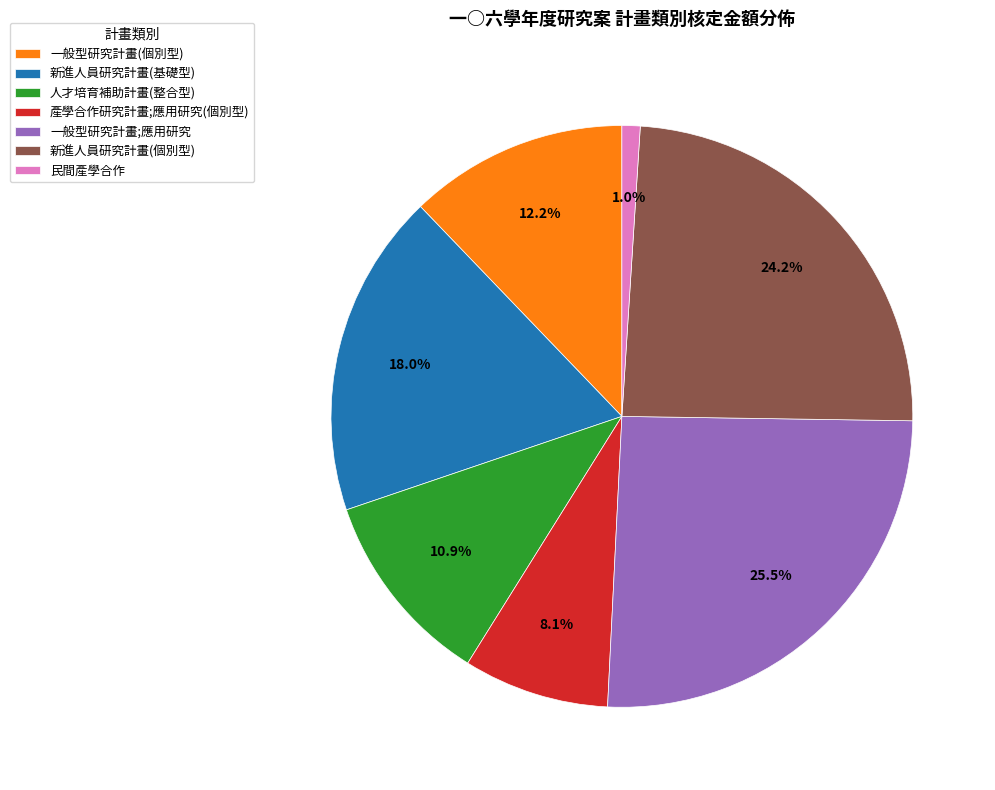

The 新進人員研究計畫(基礎型) slice represents 5% of the pie. True or false?

False